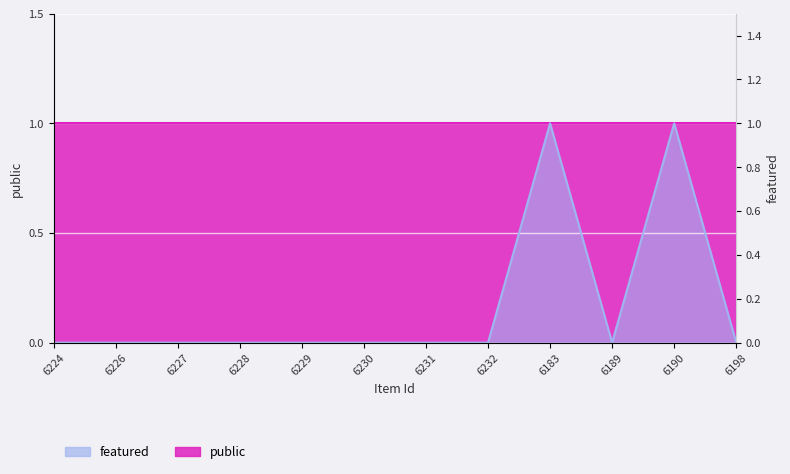

Reading right to left, what are all the values shown in this chart?

6198=0	6190=1	6189=0	6183=1	6232=0	6231=0	6230=0	6229=0	6228=0	6227=0	6226=0	6224=0